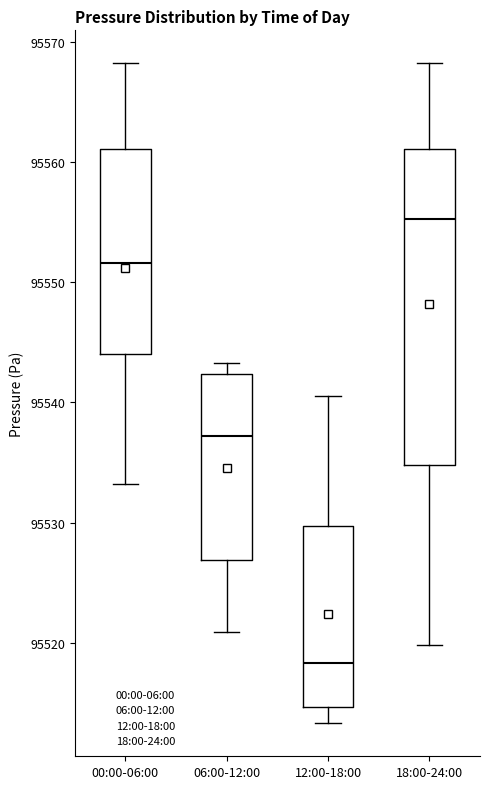

Which box has the lowest median line?

12:00-18:00